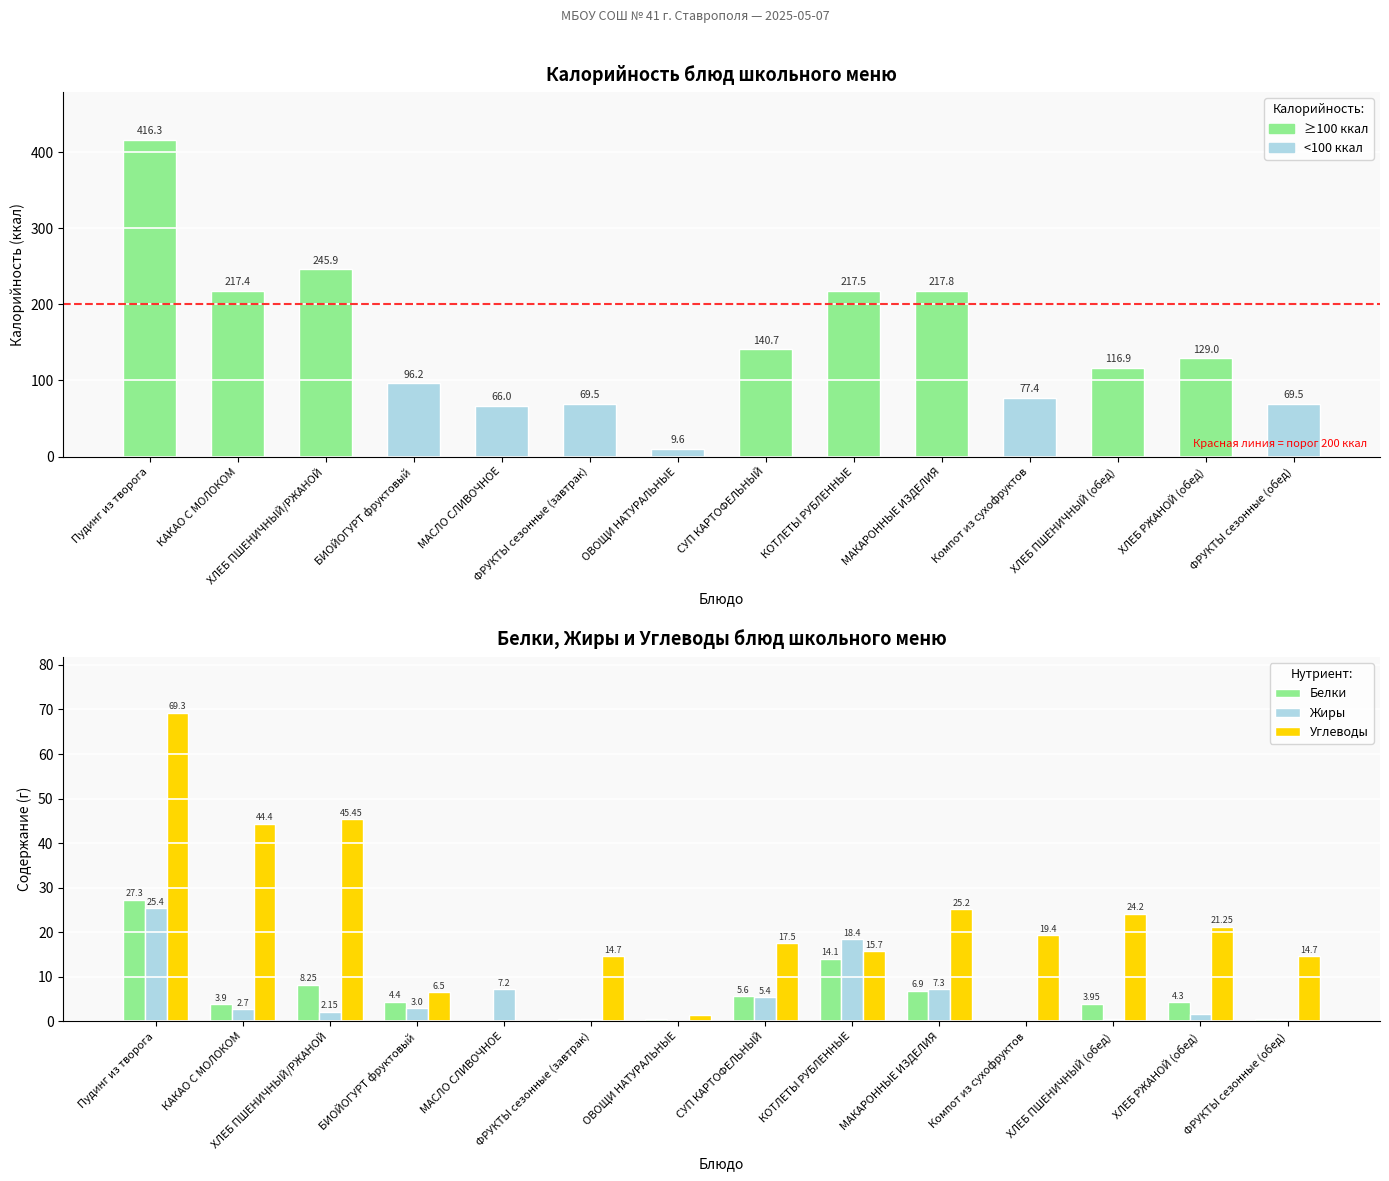

At which label is Калорийность closest to 212?

КАКАО С МОЛОКОМ